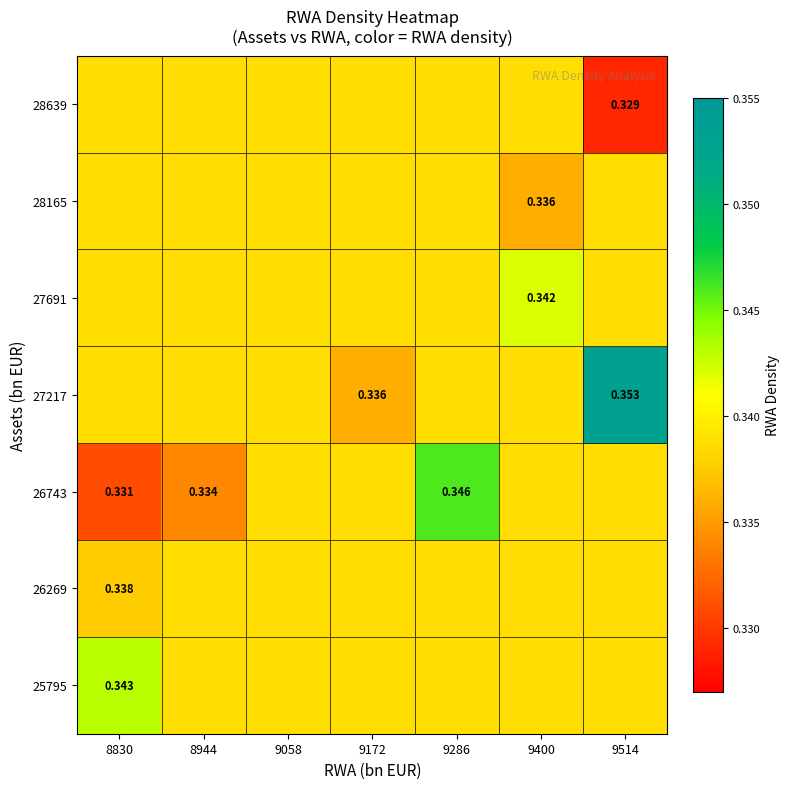

The value of 25795 at 9514 is 0.3. True or false?

True